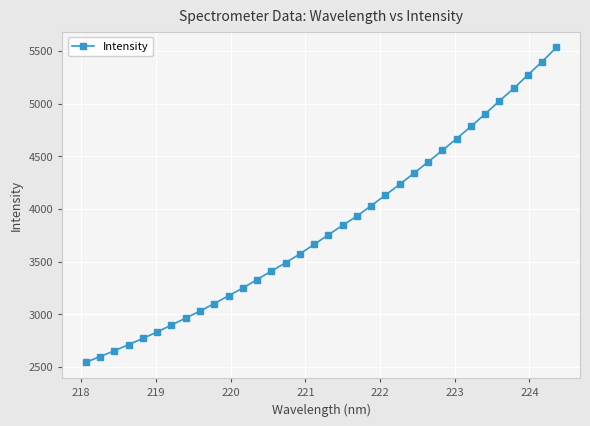

What is the minimum value shown in the chart?

2542.1